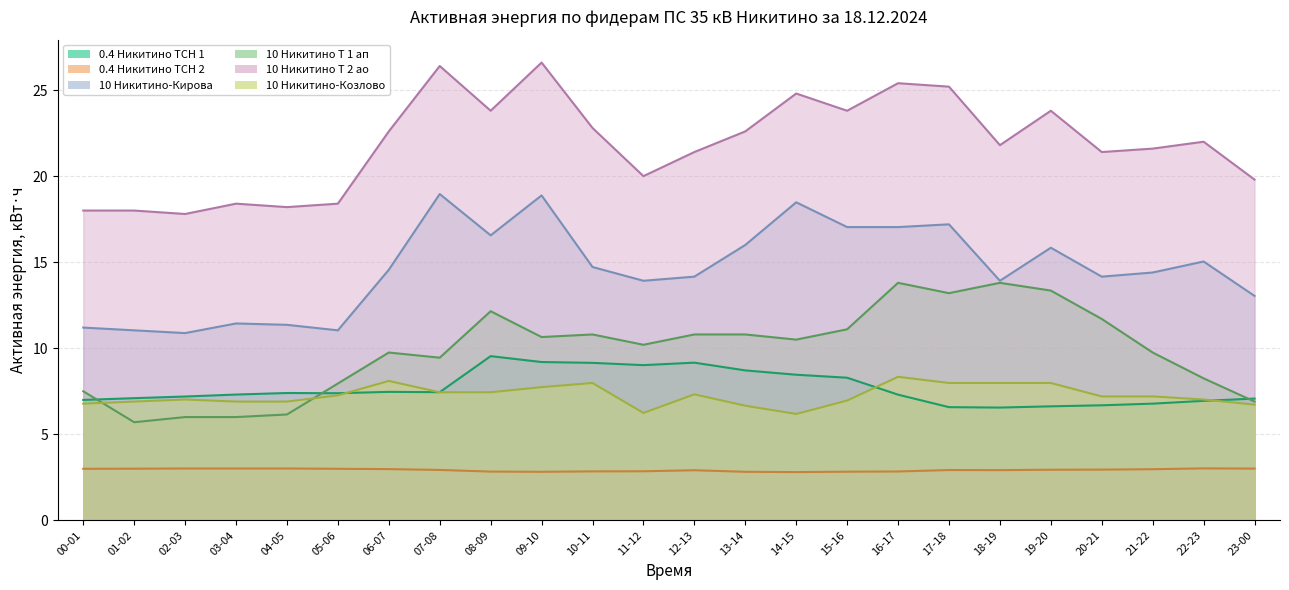

Where is 10 Никитино Т 2 ао nearest to the value 22?

22-23